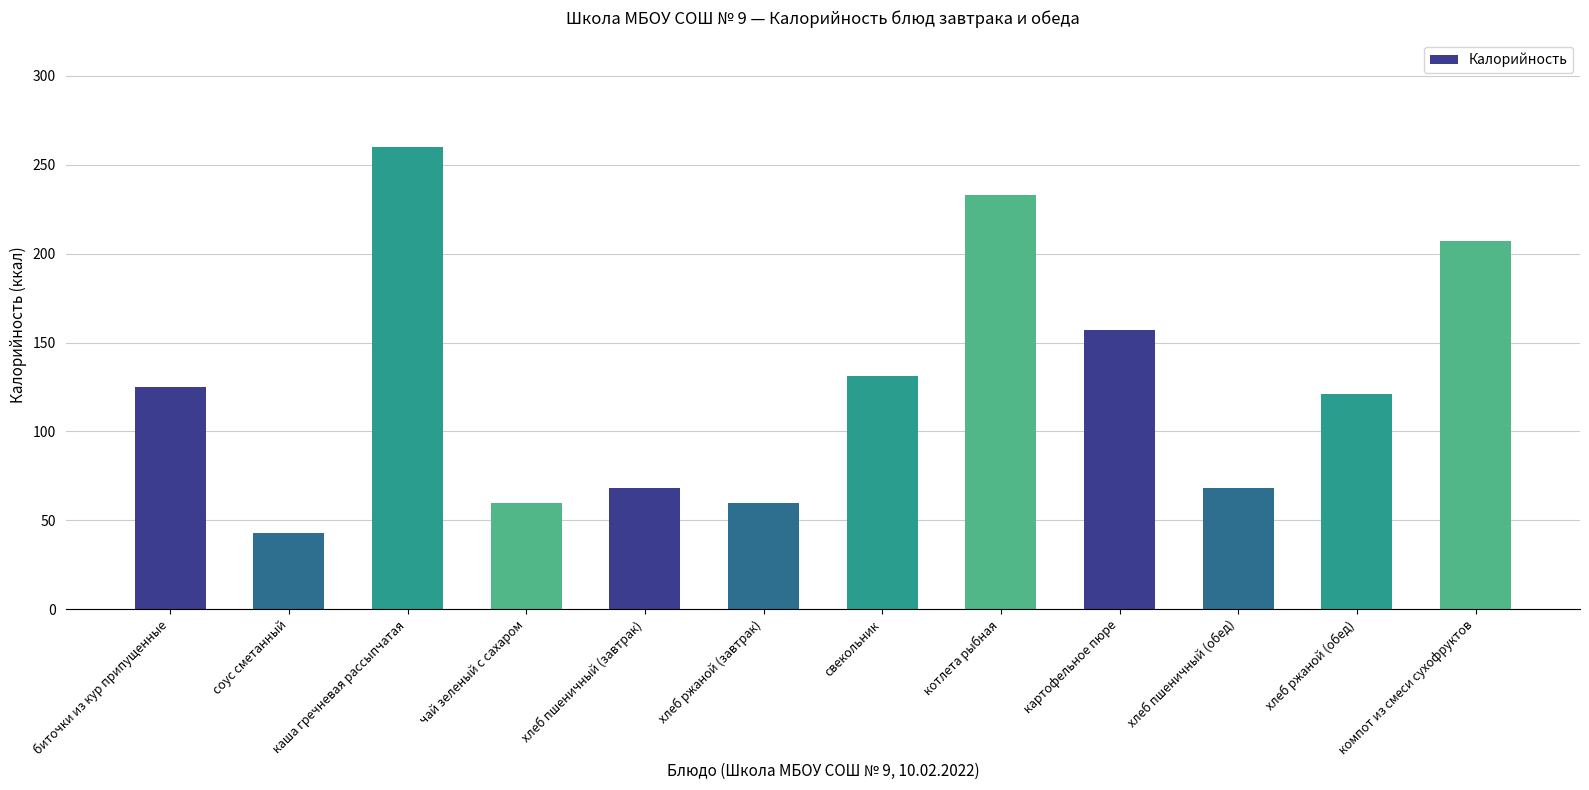

Reading left to right, what are all the values shown in this chart?

125	43	260	60	68	60	131	233	157	68	121	207